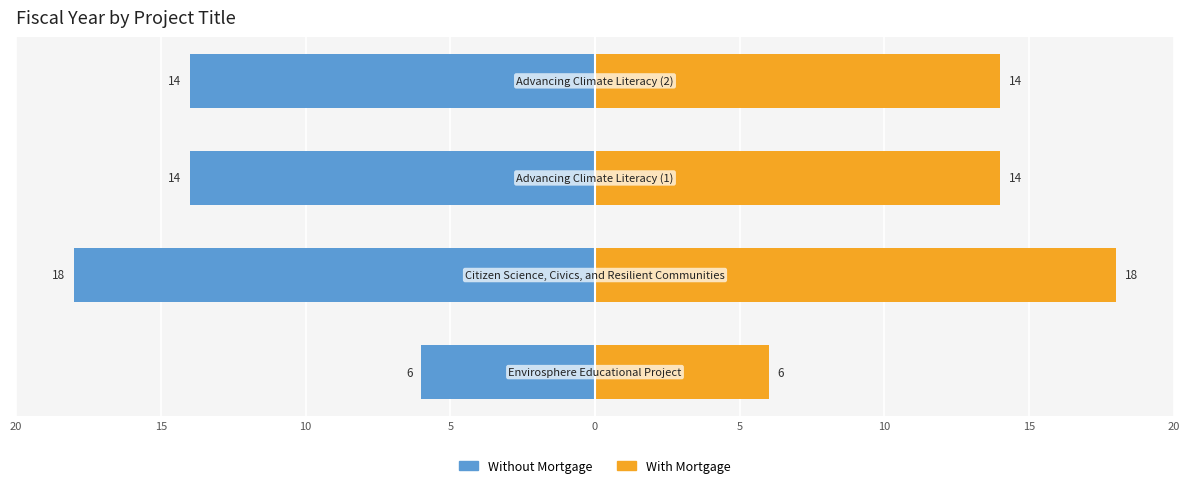

Reading left to right, list all the values displayed in this chart.

Without Mortgage: 20=-6	15=-18	10=-14	5=-14
With Mortgage: 20=6	15=18	10=14	5=14